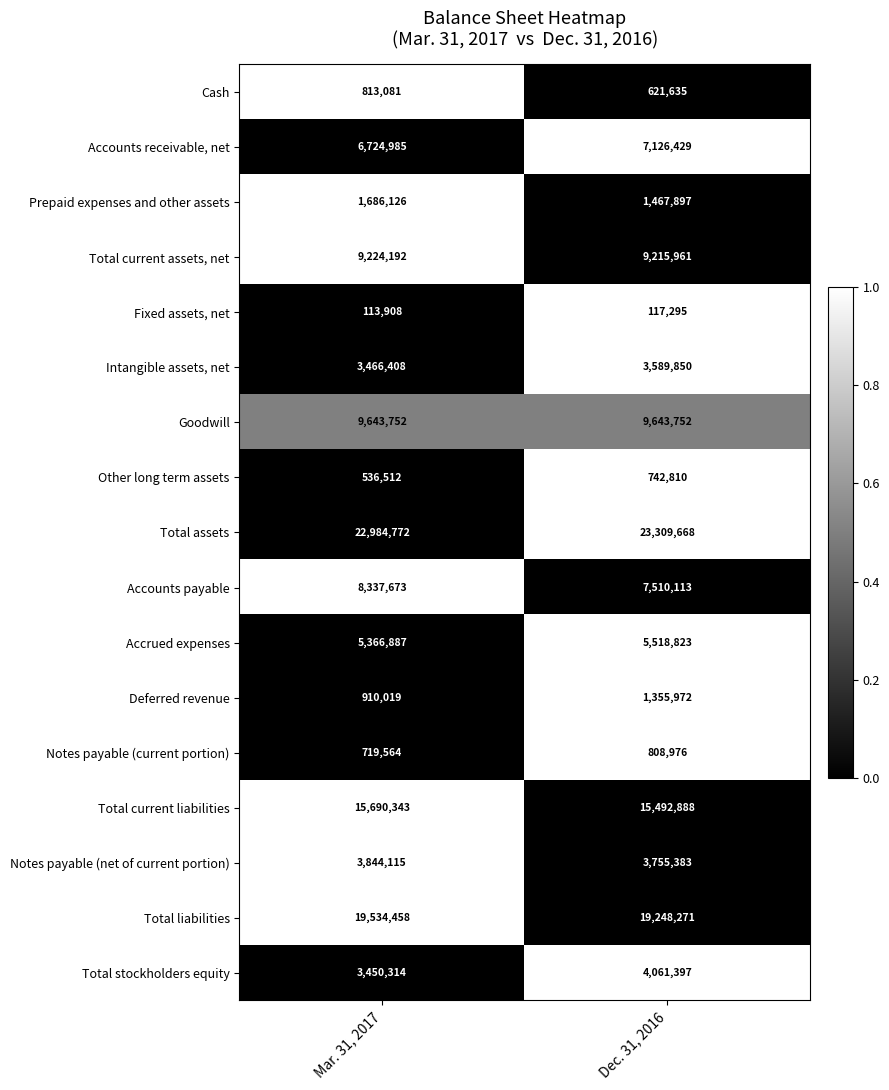

How many categories are shown in the chart?

2